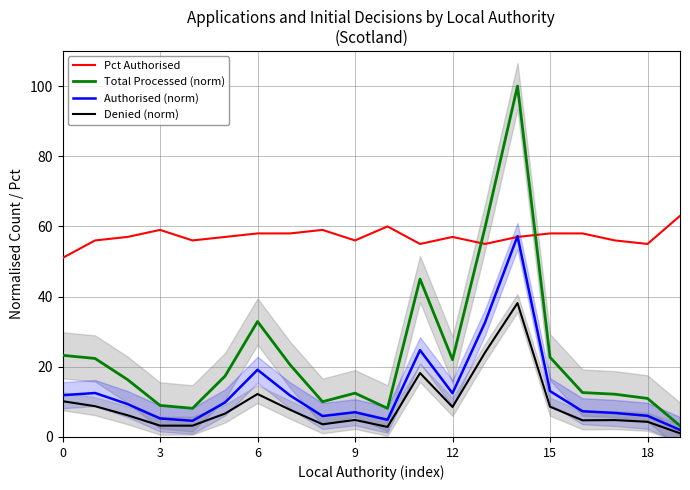

Does the chart display data point markers on the line(s)?

No